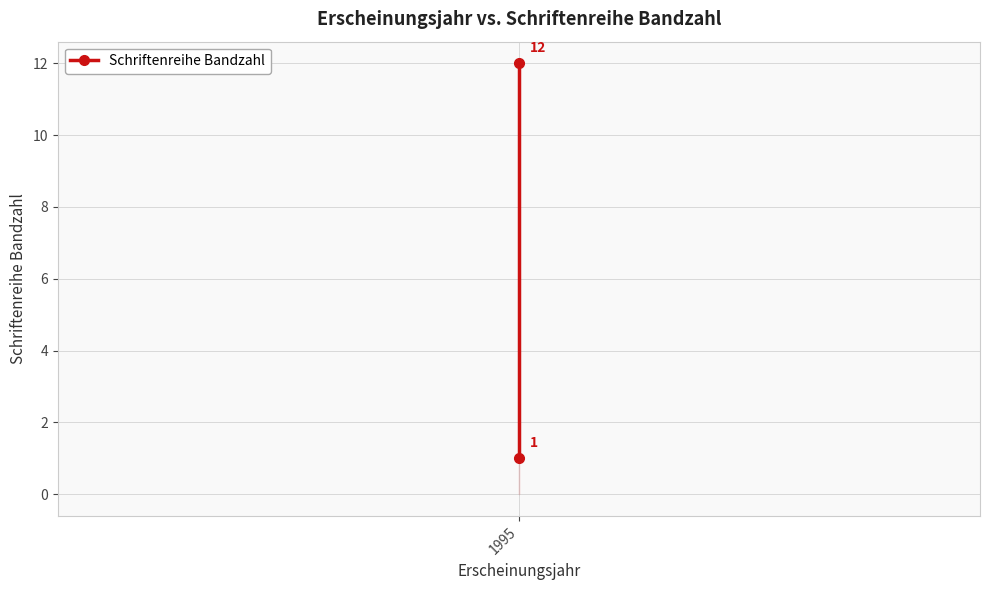

What is the sum of all values?

13